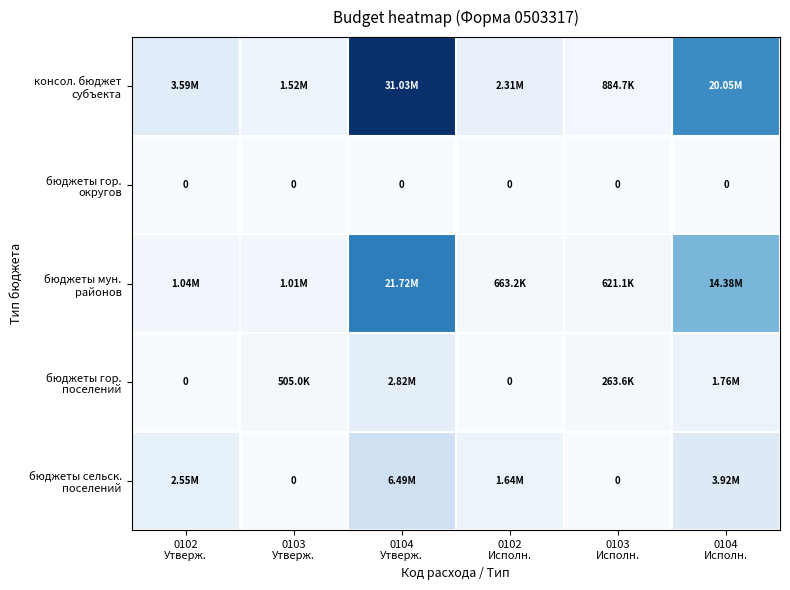

How many positive values does the бюджеты сельск. поселений series have?

4